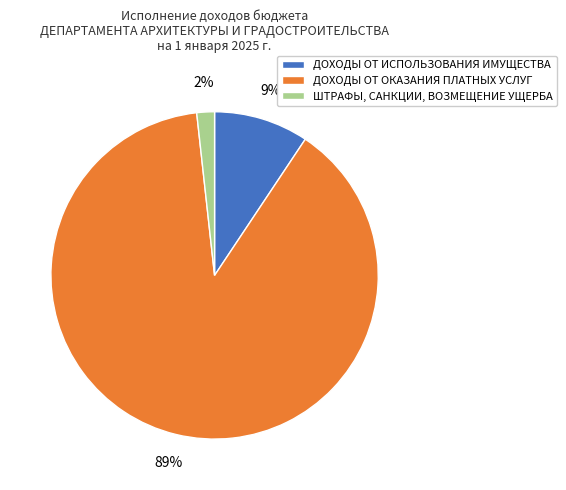

The ШТРАФЫ, САНКЦИИ, ВОЗМЕЩЕНИЕ УЩЕРБА slice represents 2% of the pie. True or false?

True